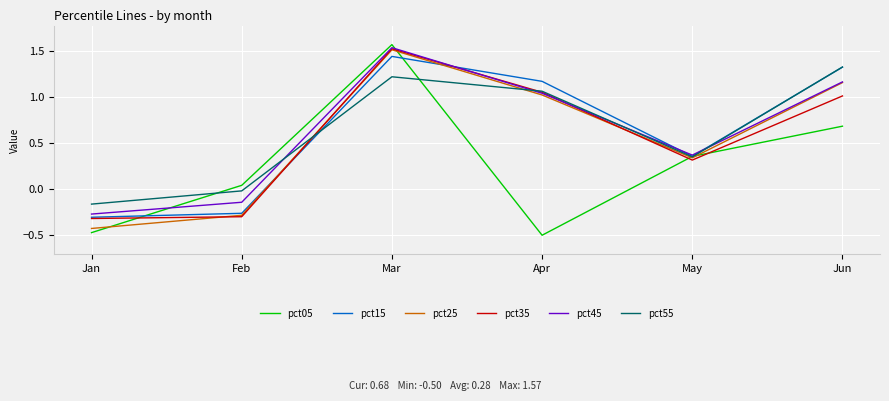

At which label does pct25 reach its minimum?

Jan